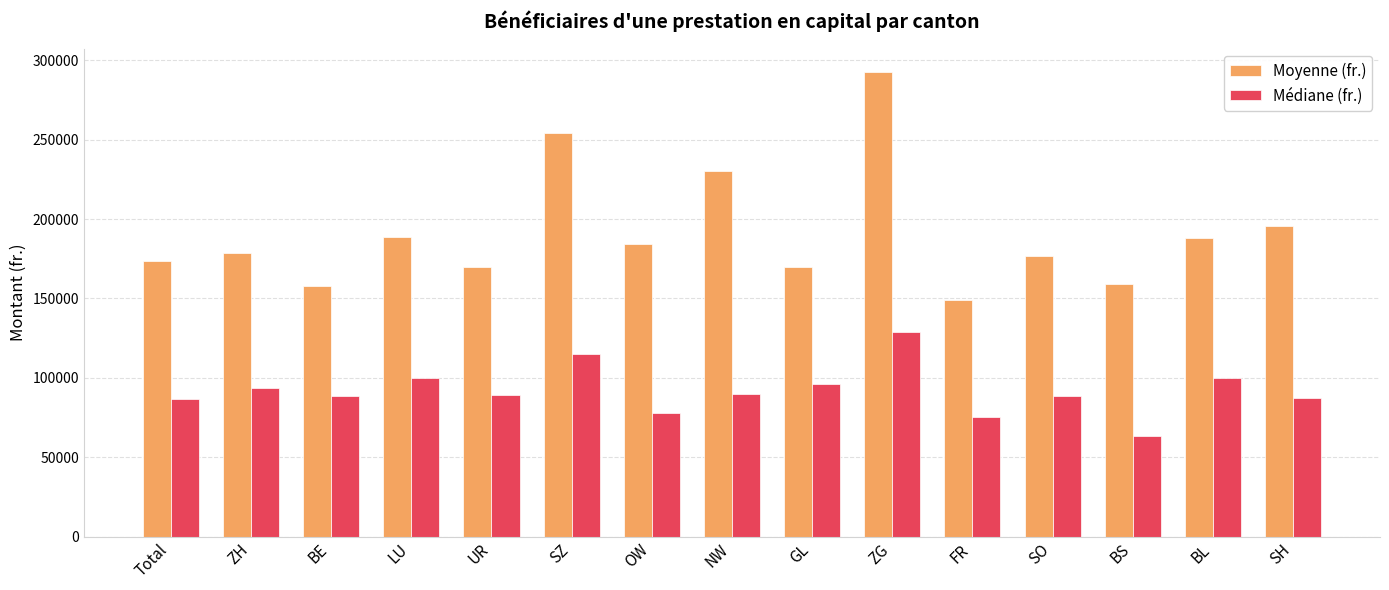

What is the average value of the Moyenne (fr.) series?

191242.2